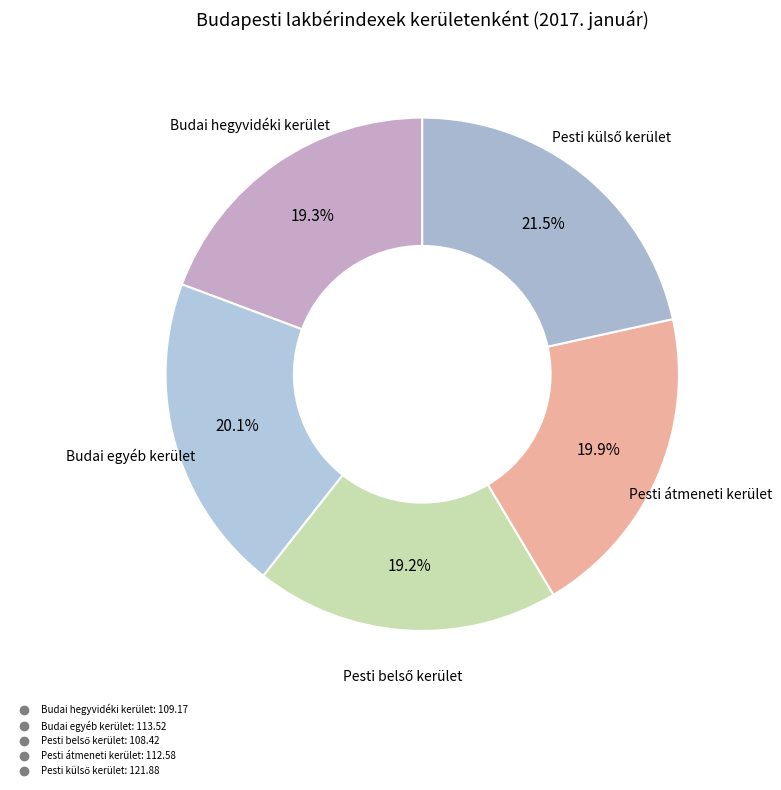

How many segments does this pie chart have?

5